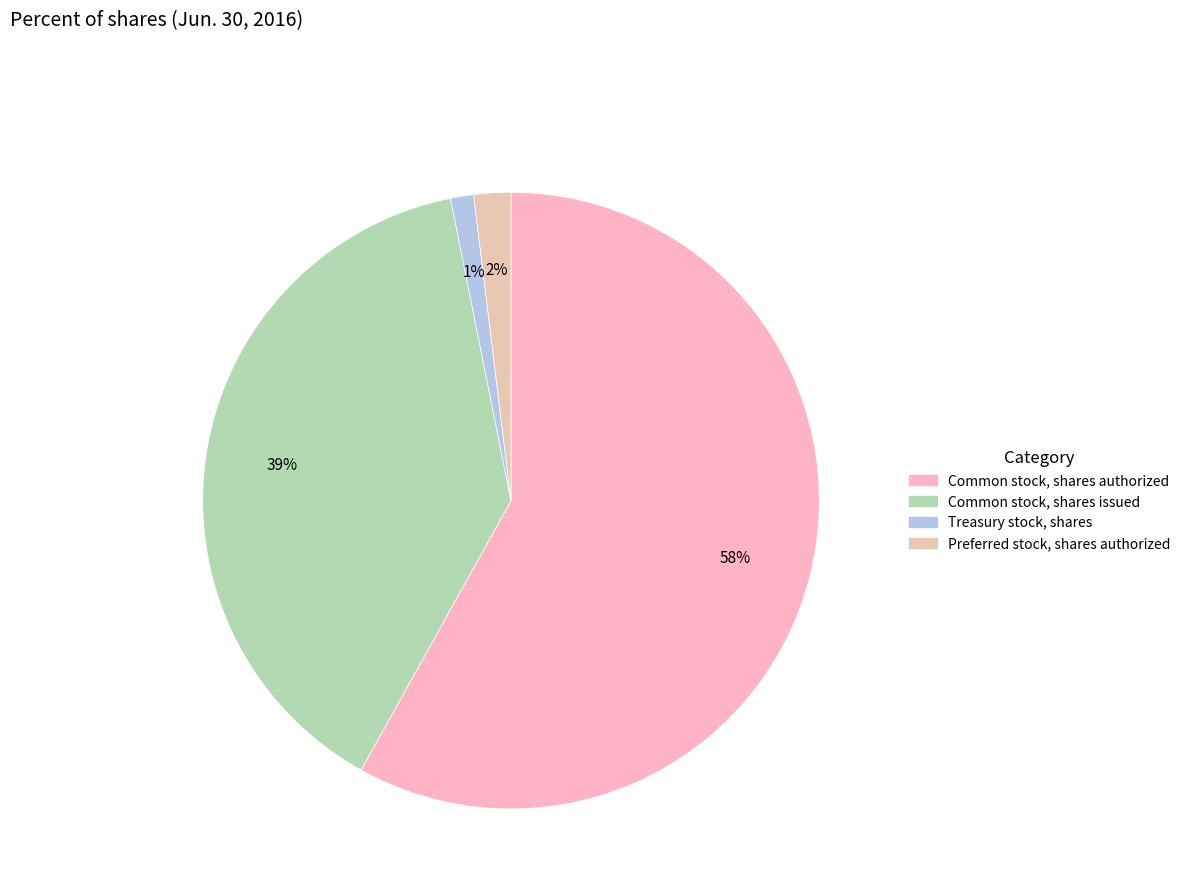

Is Common stock, shares authorized the majority of the pie?

Yes